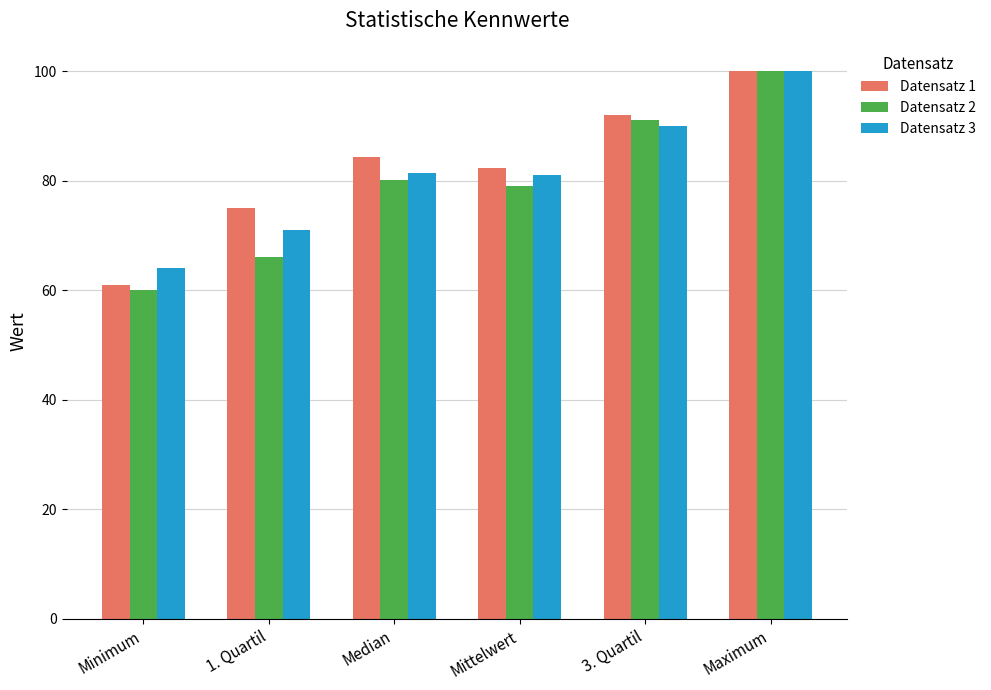

At which label is Datensatz 1 closest to 80?

Mittelwert